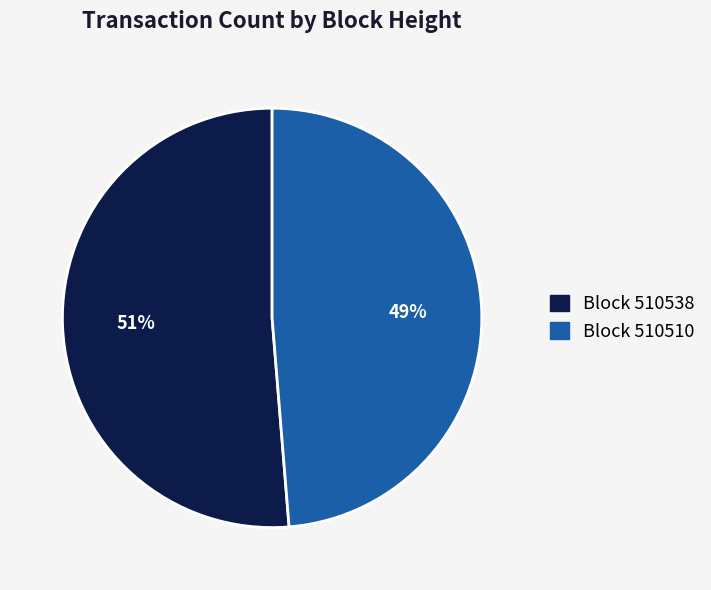

To the nearest percent, what is the average slice percentage?

50%